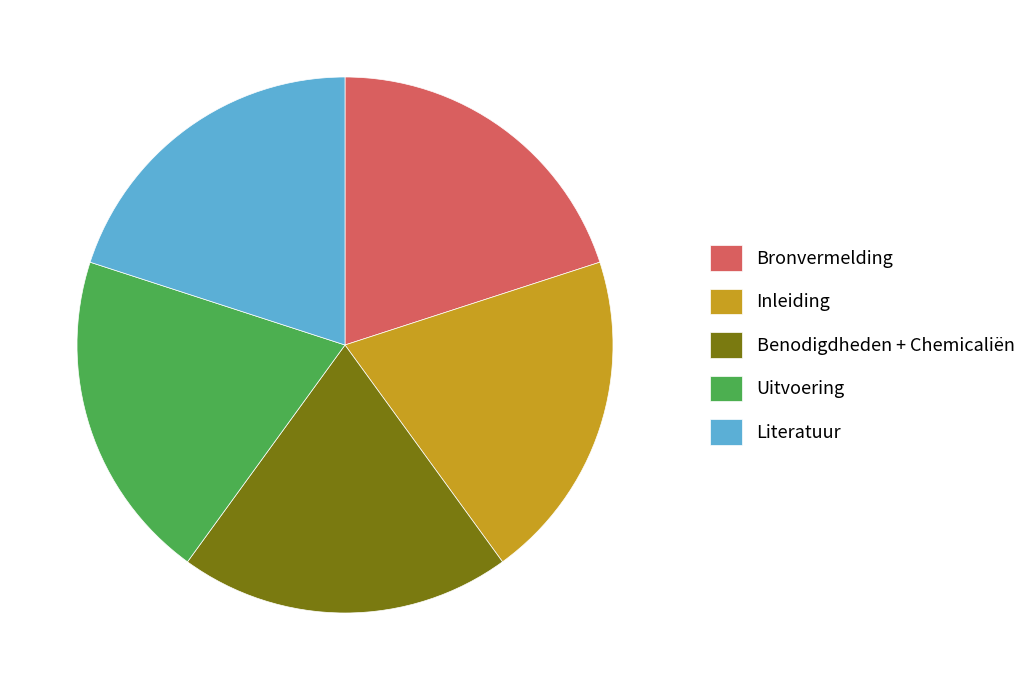

Is the sum of Literatuur and Uitvoering greater than half?

No